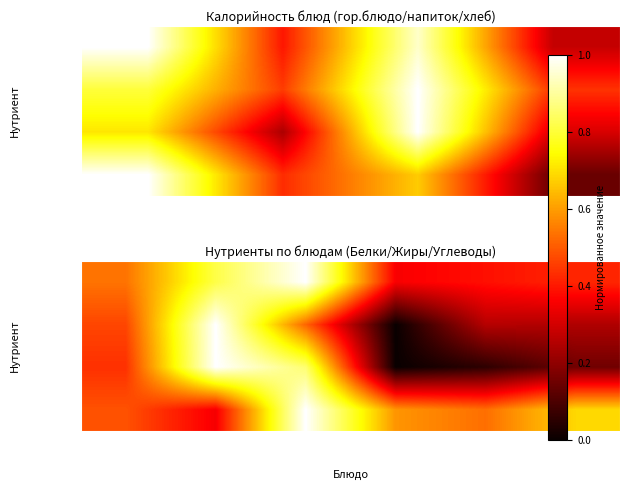

Which series has the largest range (max minus min)?

Белки